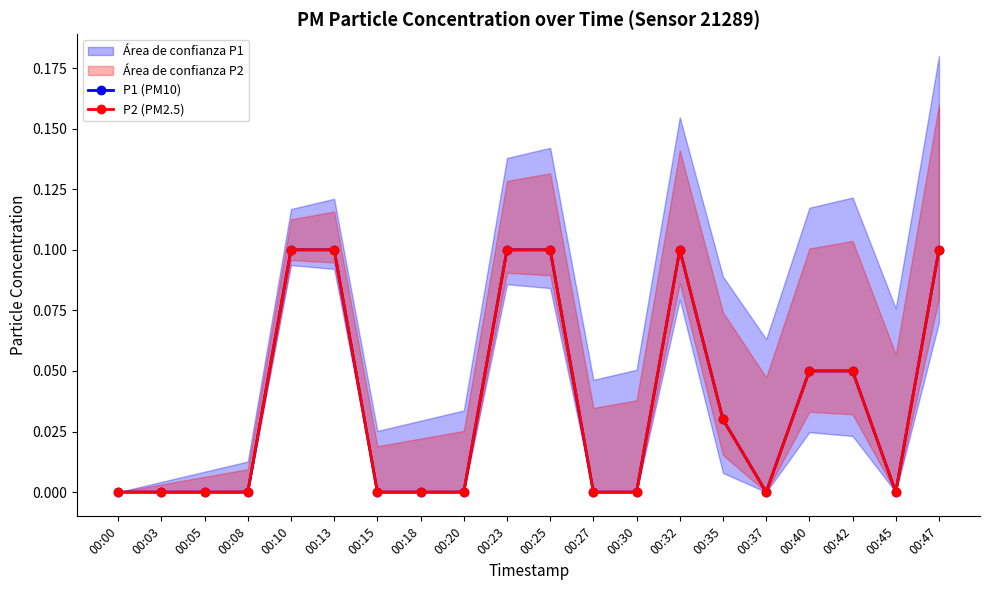

How many lines are shown in the chart?

2